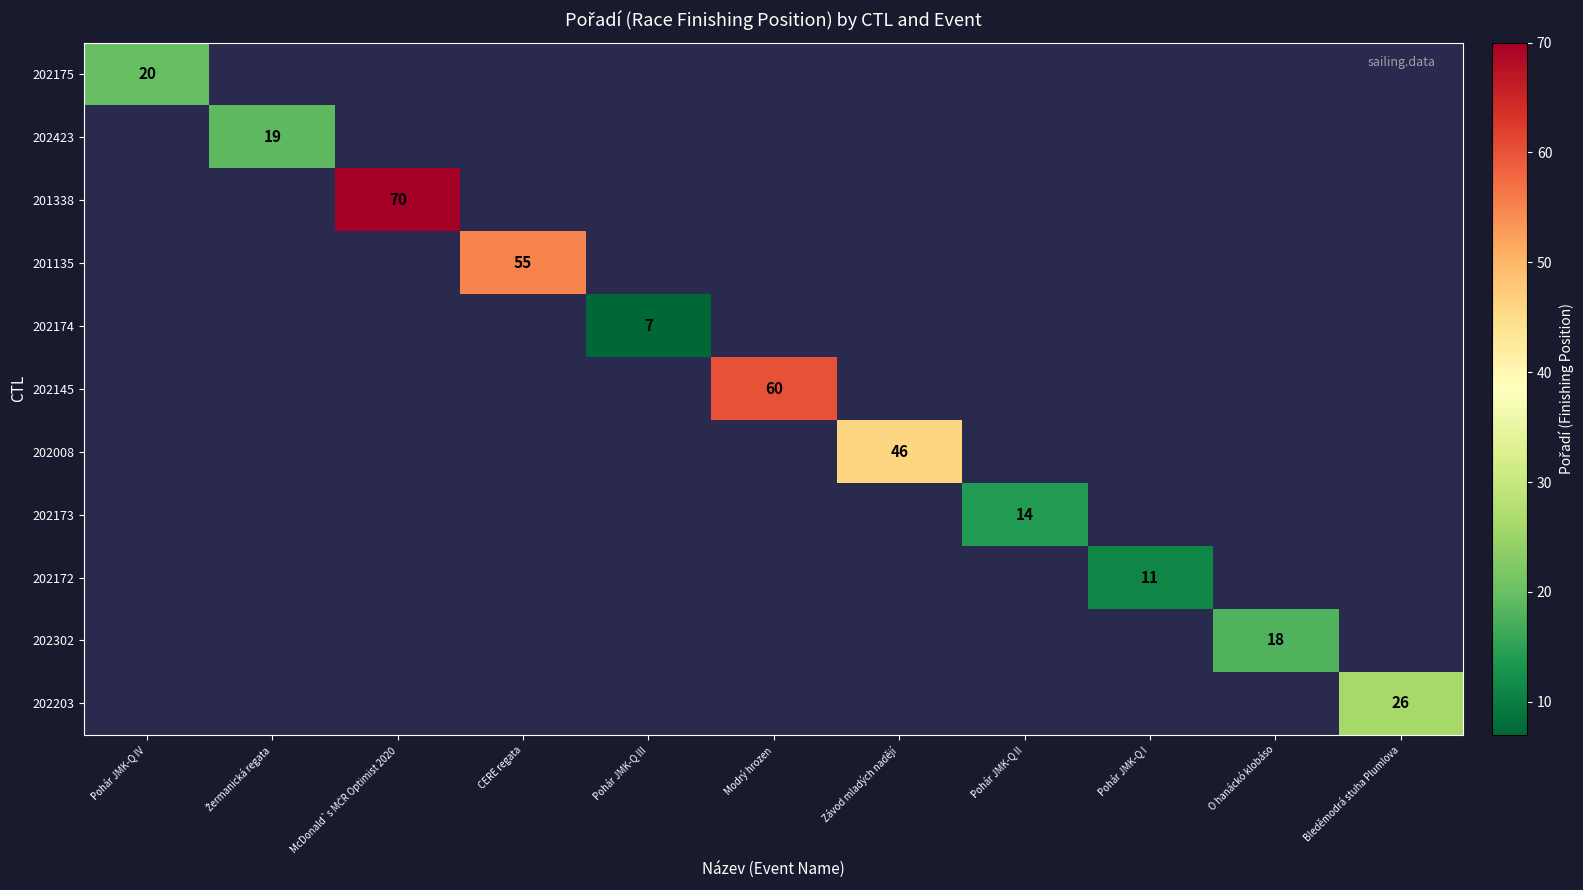

Count the number of data series in this chart.

11